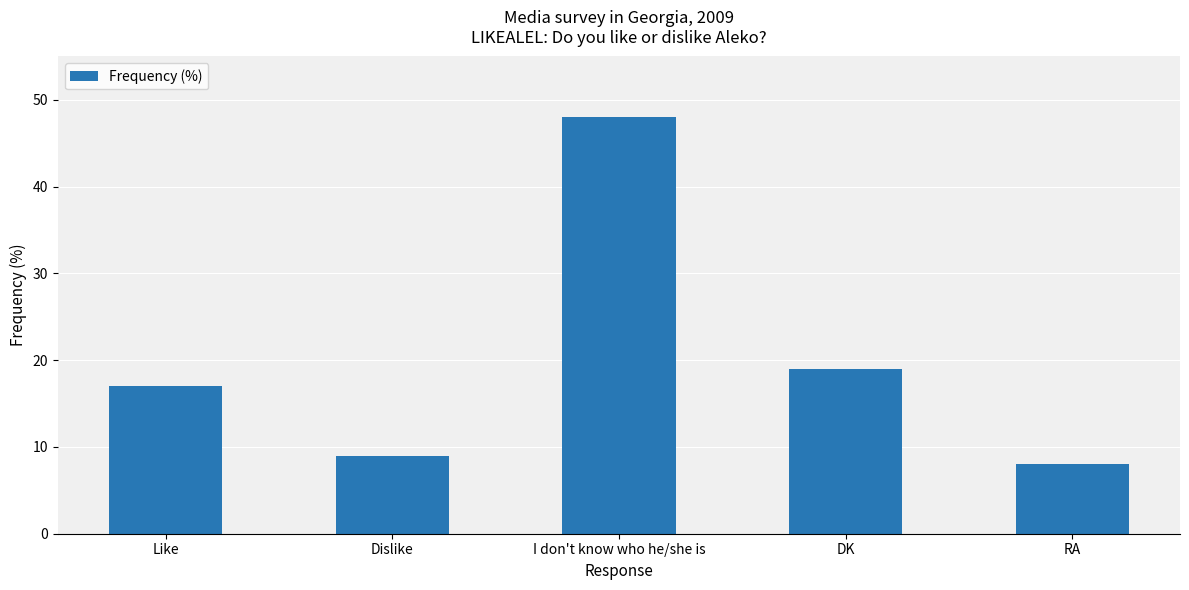

At which category does the chart reach its minimum across all series?

RA